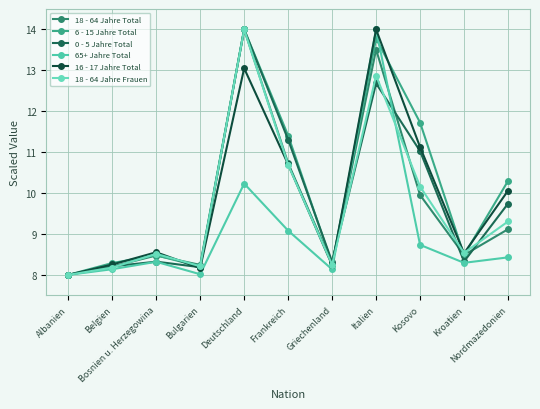

What is the difference between the maximum and minimum values in the 65+ Jahre Total series?

6.0